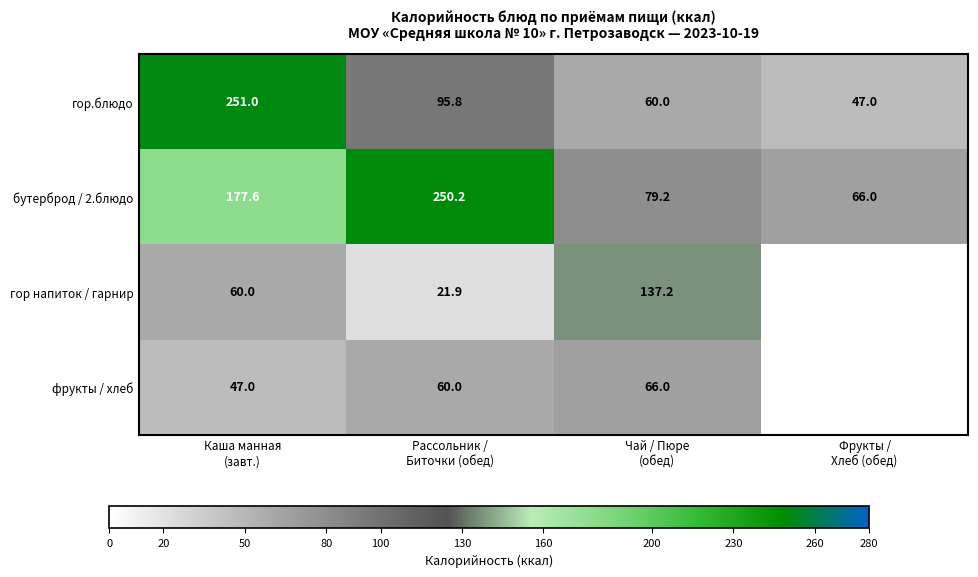

What is the average value of the гор.блюдо series?

113.5